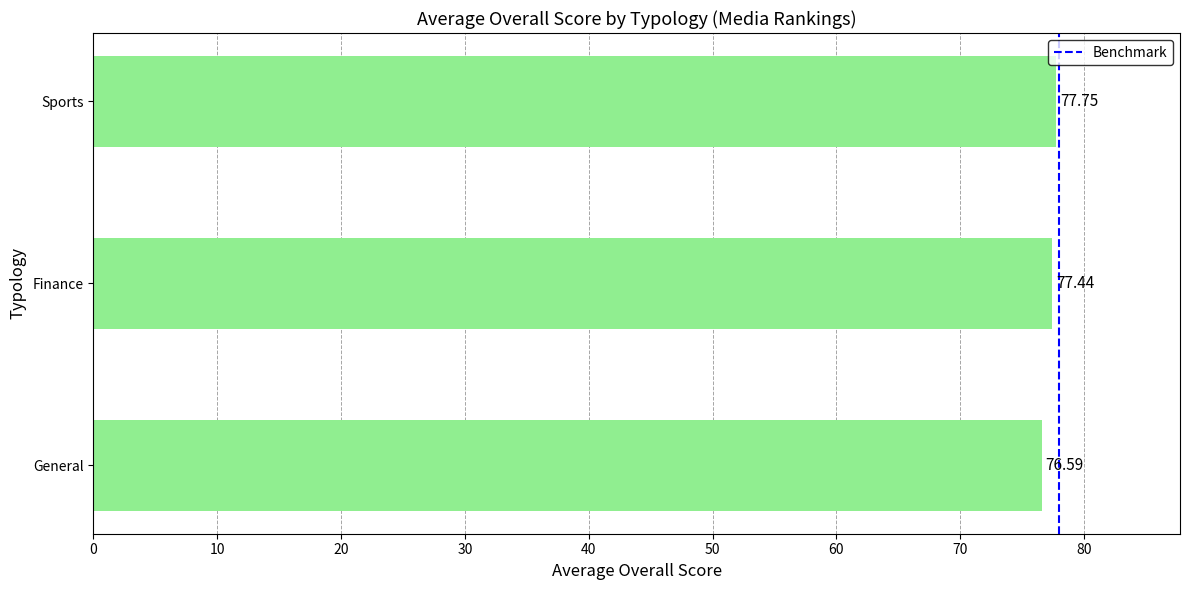

List the labels in order of value, largest first.

Sports, Finance, General